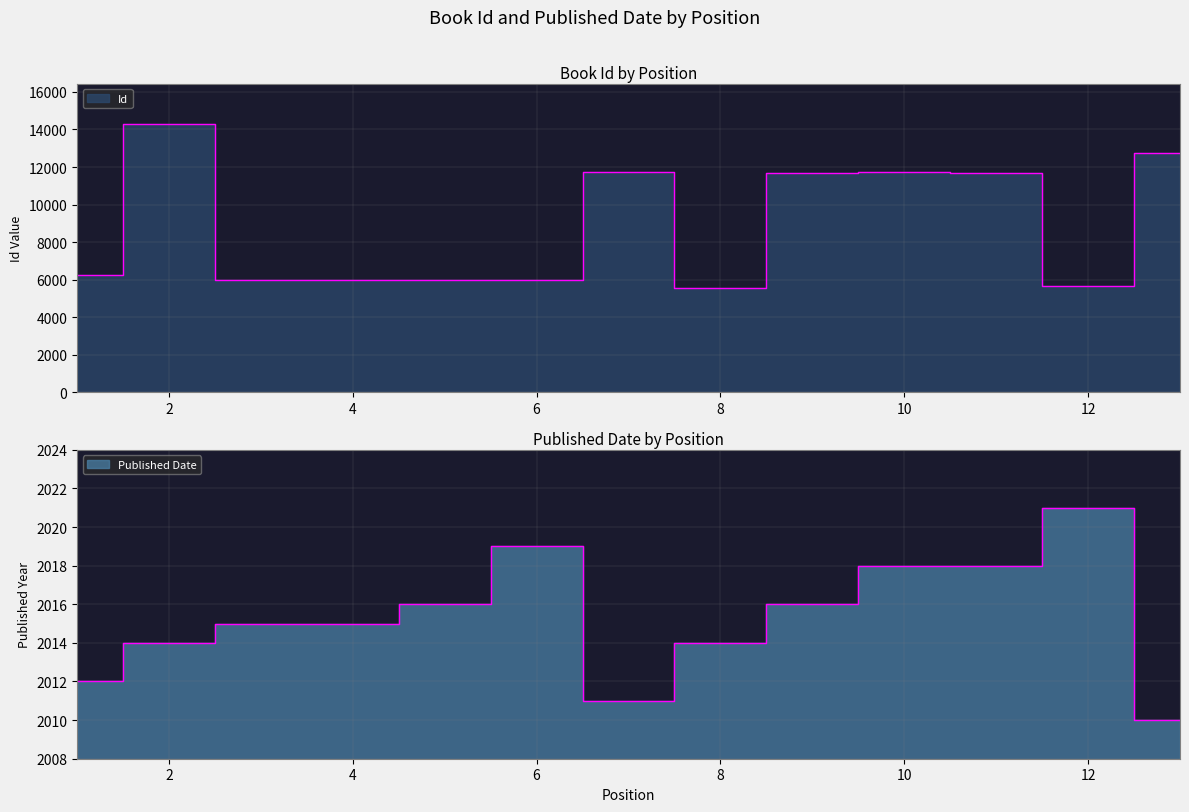

Reading right to left, transcribe all the data shown in this chart.

Id: 12723	5669	11706	11710	11707	5562	11712	5995	5973	5979	6010	14298	6259
Published Date: 2010	2021	2018	2018	2016	2014	2011	2019	2016	2015	2015	2014	2012